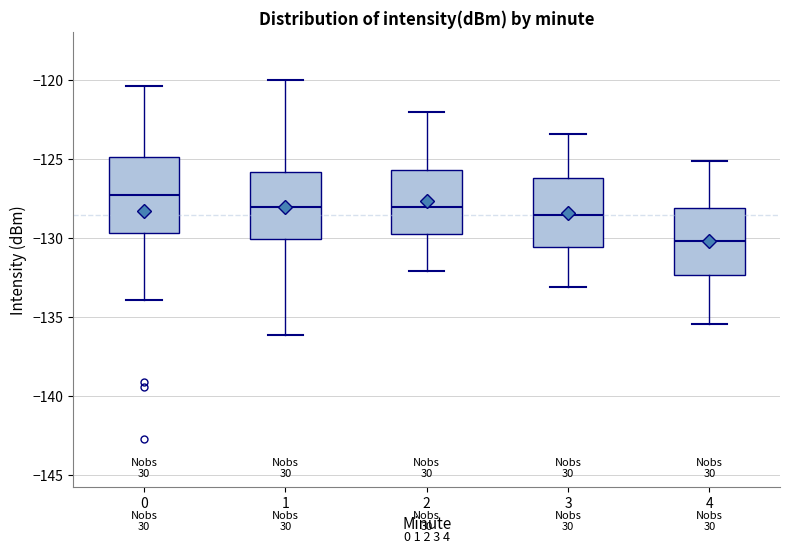

Where is the upper edge of the box at x = 1 on the y-axis? The values are not printed on the chart, so give them approximately, as read against the axis.

-126.0